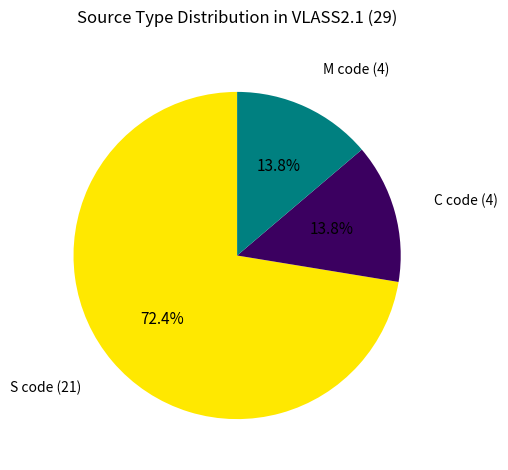

How many slices are in this pie chart?

3